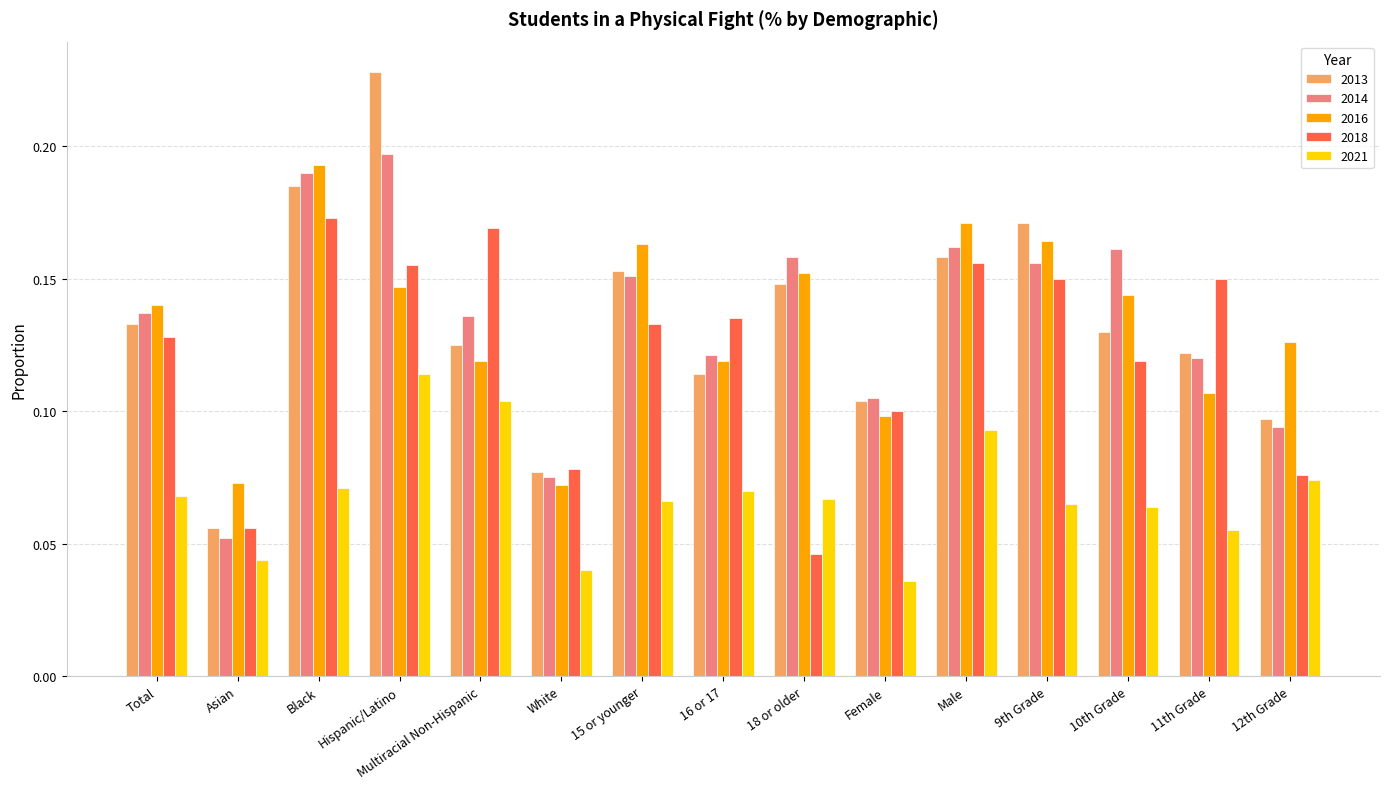

The value of 2014 at Black is 0.3. True or false?

False